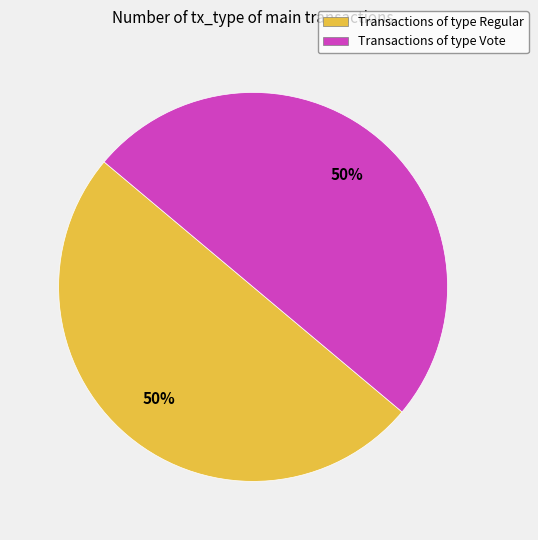

To the nearest percent, what is the combined percentage of Transactions of type Vote and Transactions of type Regular?

100%